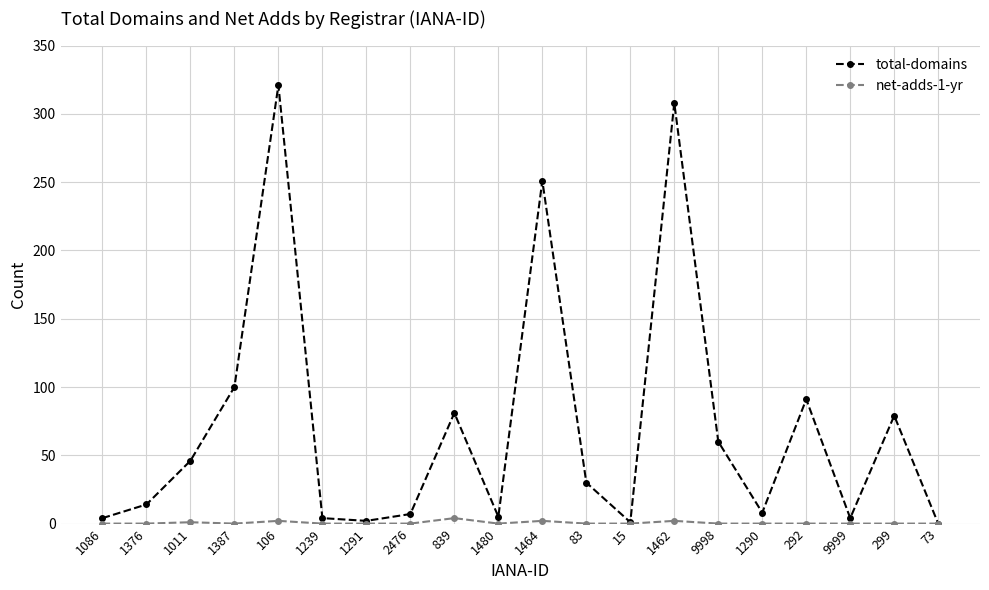

What position from the left is 1376?

2